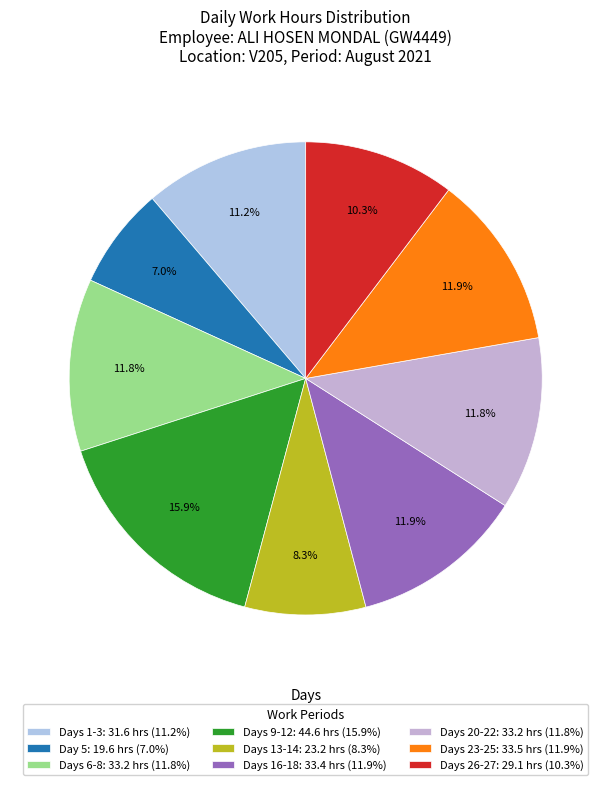

How many slices are in this pie chart?

9